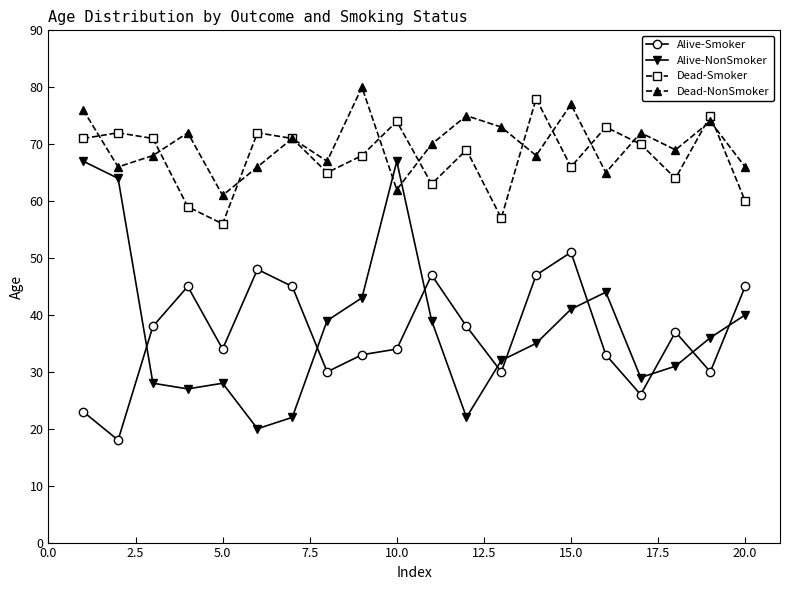

True or false: Dead-NonSmoker and Alive-NonSmoker intersect in this chart.

True